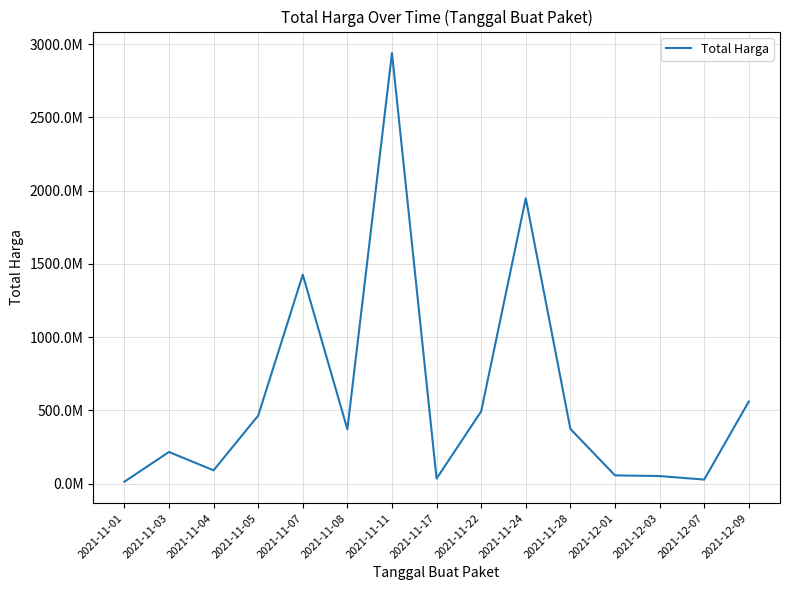

Between 2021-12-09 and 2021-11-01, which is larger?

2021-12-09